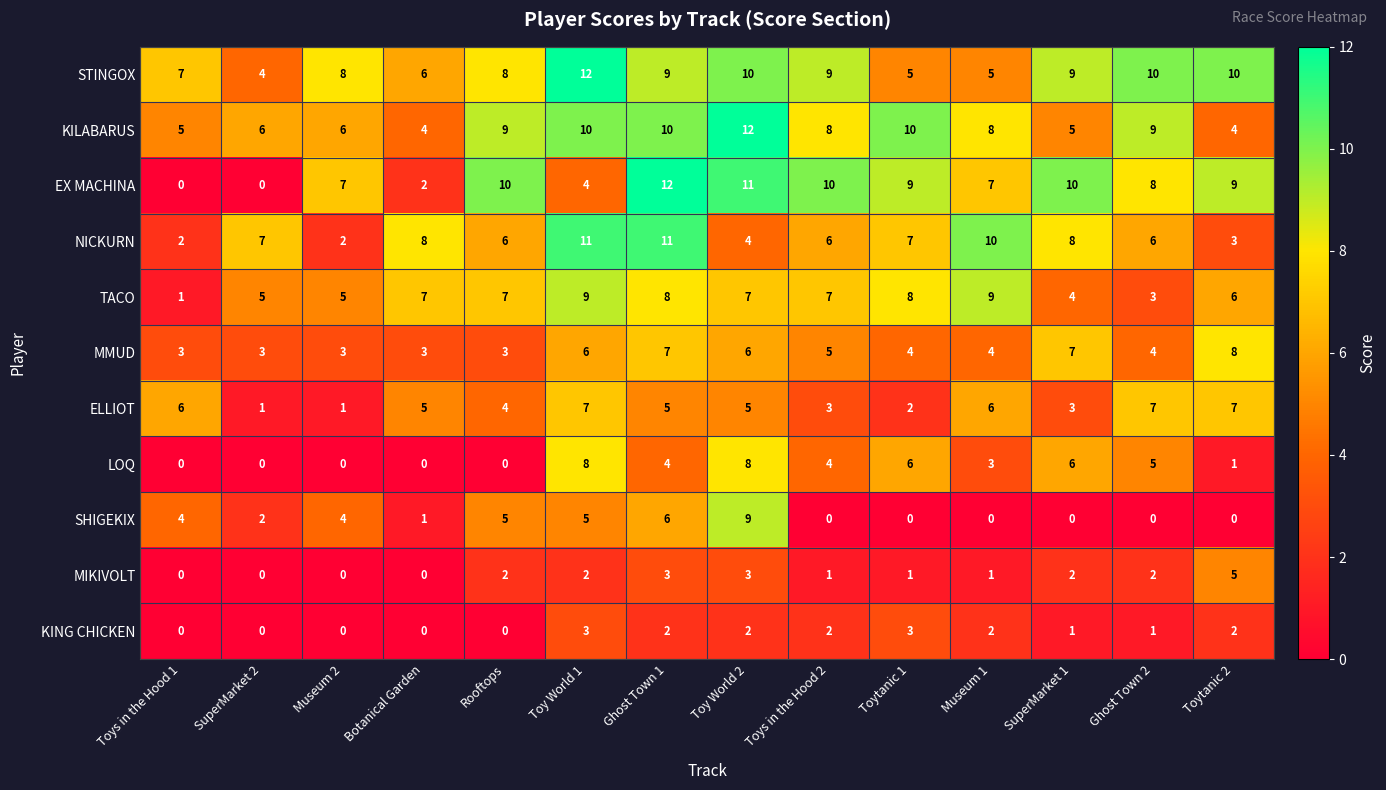

What is the maximum value shown in the chart?

12